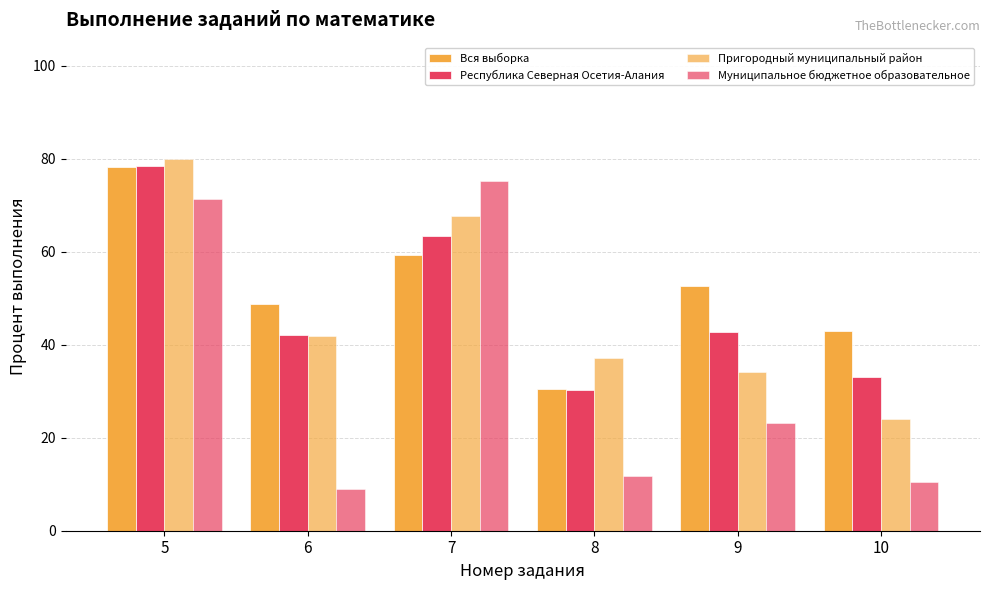

True or false: Пригородный муниципальный район has a value of 41.9 at 6.

True